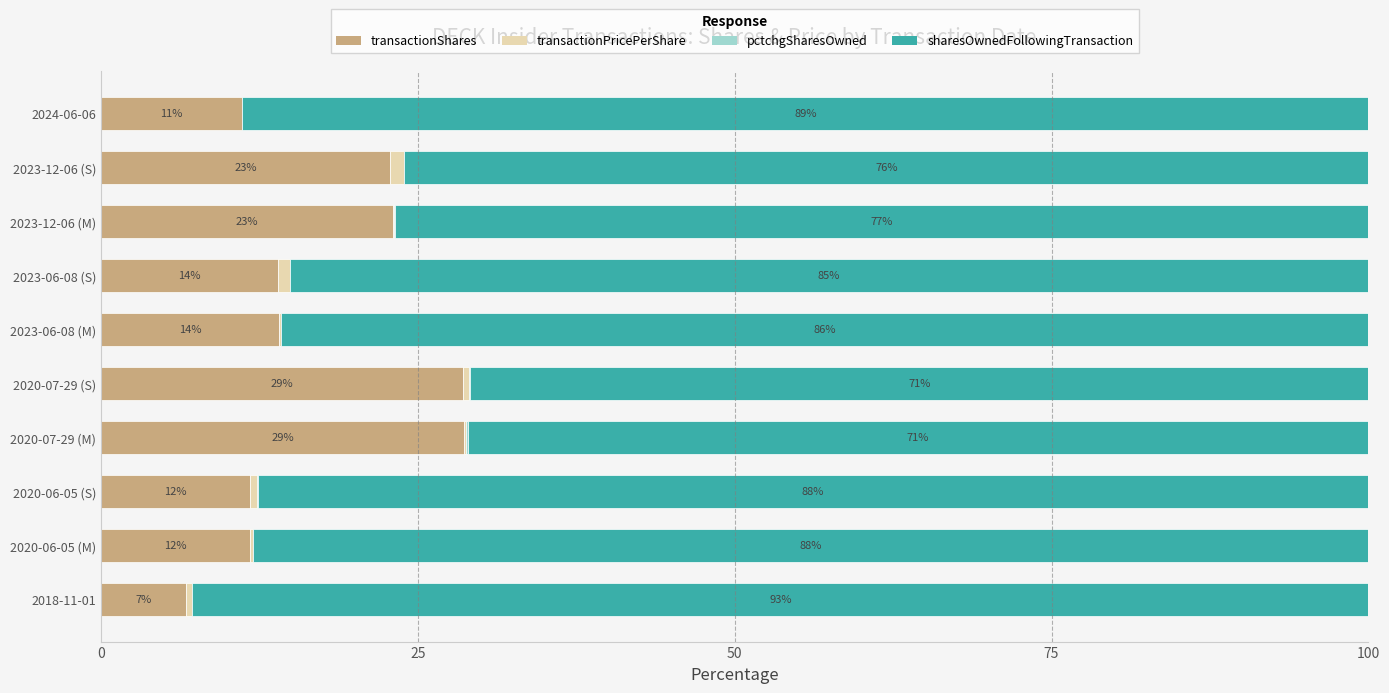

What is the total value across all series at 2024-06-06?

100.0